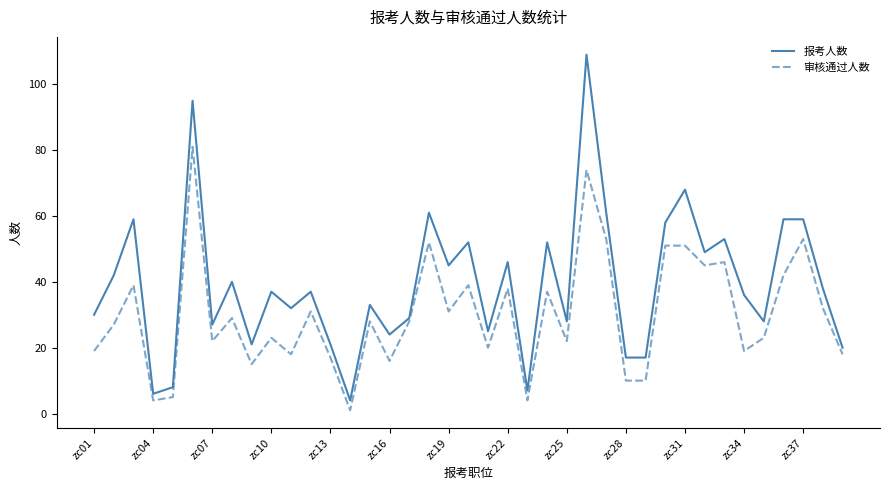

What is the difference between the maximum and minimum values in the 审核通过人数 series?

80